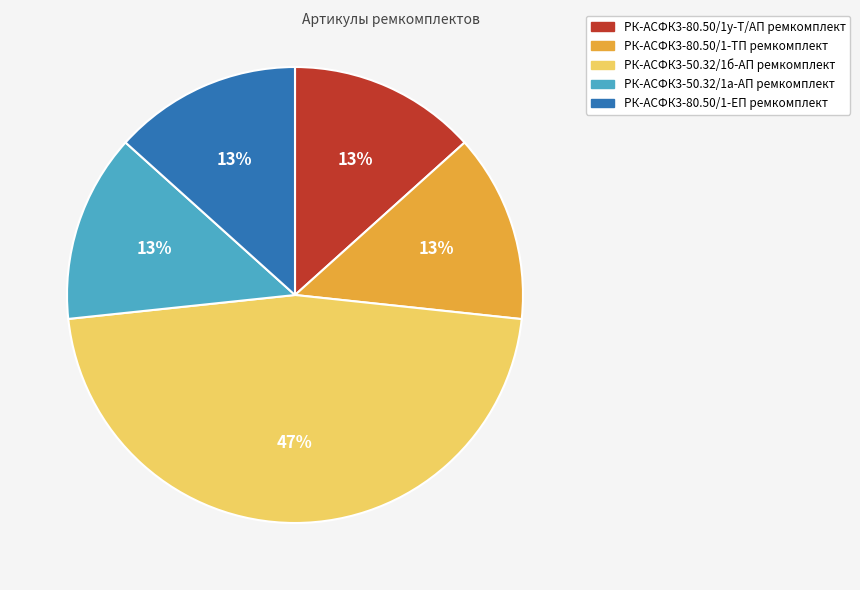

The РК-АСФК3-80.50/1-ЕП ремкомплект slice represents 13% of the pie. True or false?

True